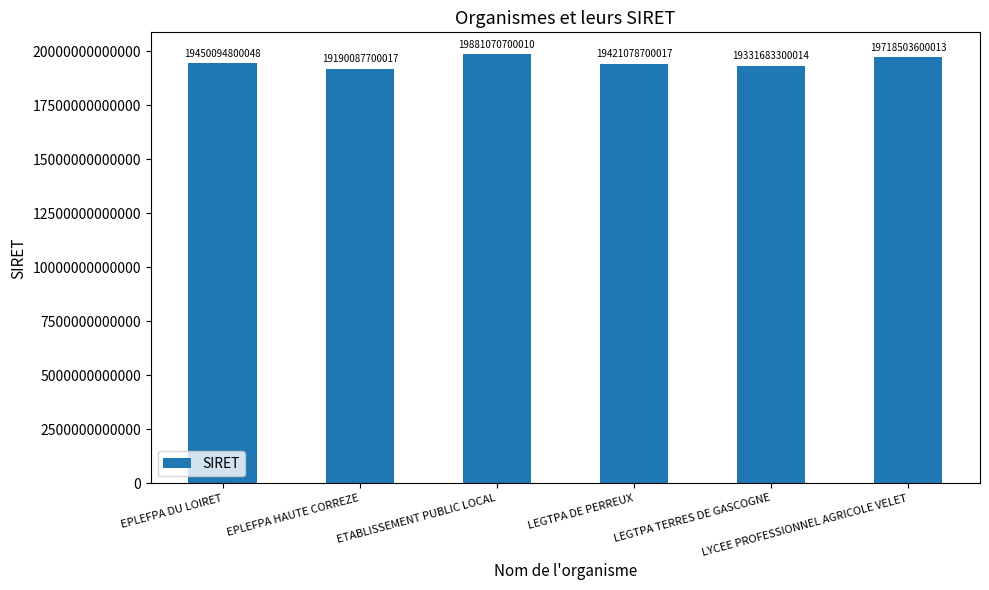

At which category does the chart reach its minimum across all series?

EPLEFPA HAUTE CORREZE